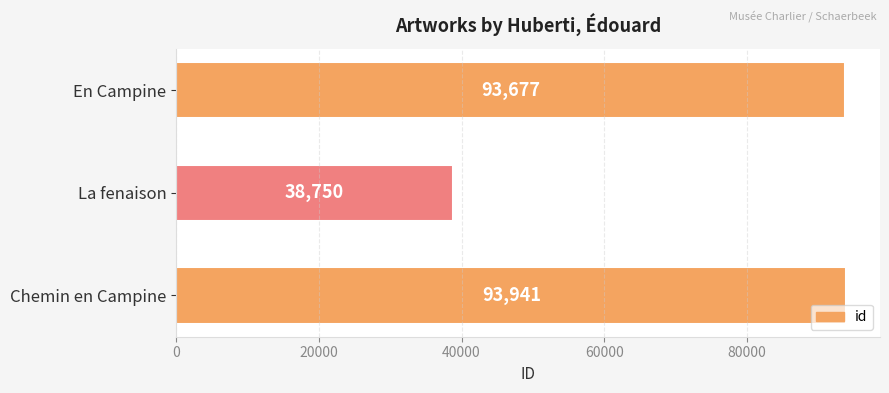

Which has a higher value, En Campine or Chemin en Campine?

Chemin en Campine